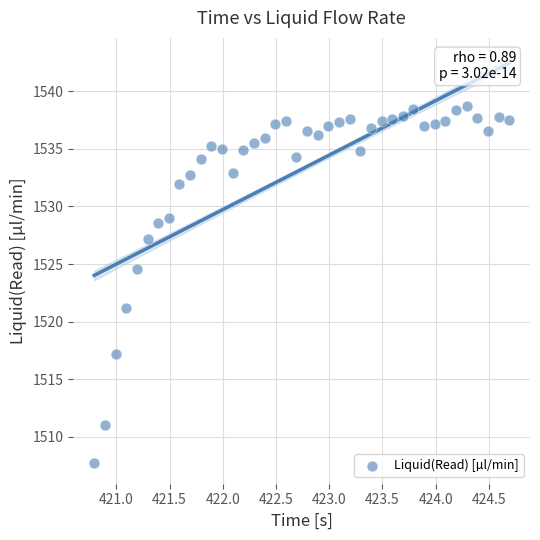

What is the range of Y values (max minus min)?

31.0